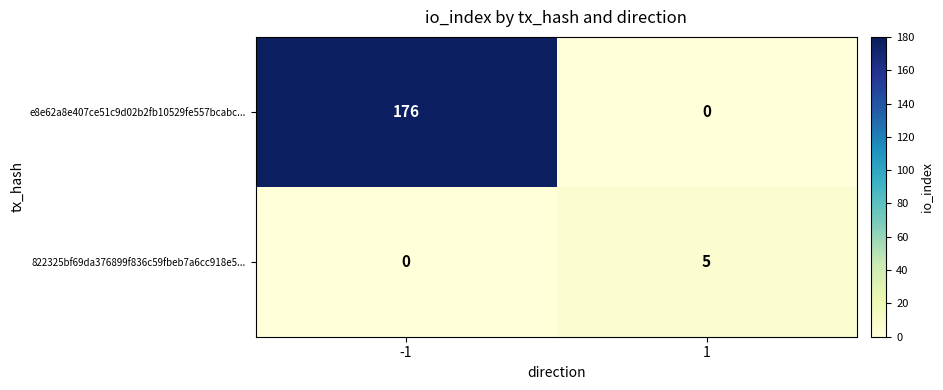

Which label corresponds to the largest value in the chart?

-1